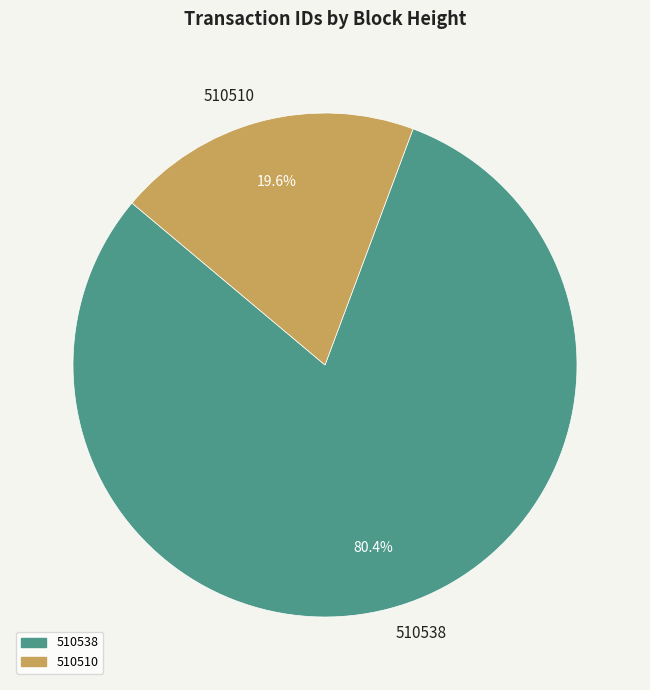

What is the total percentage of 510538 and 510510?

100.0%